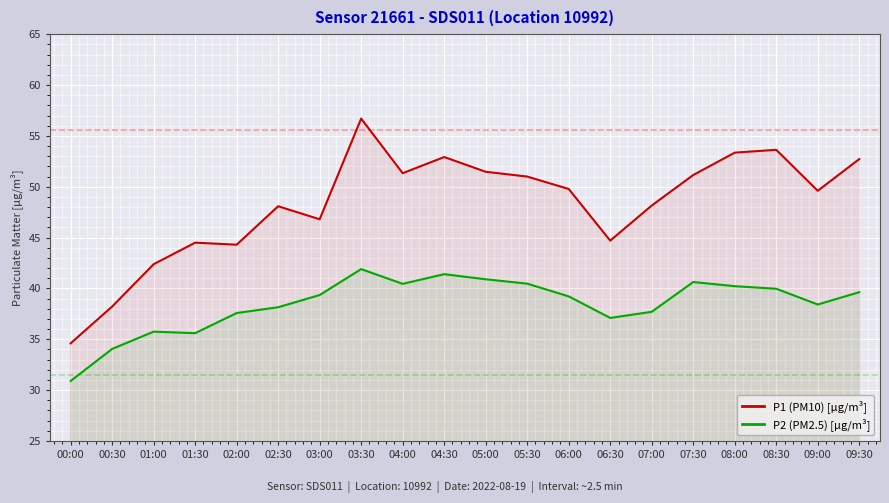

Which series has the largest range (max minus min)?

P1 (PM10) [µg/m³]